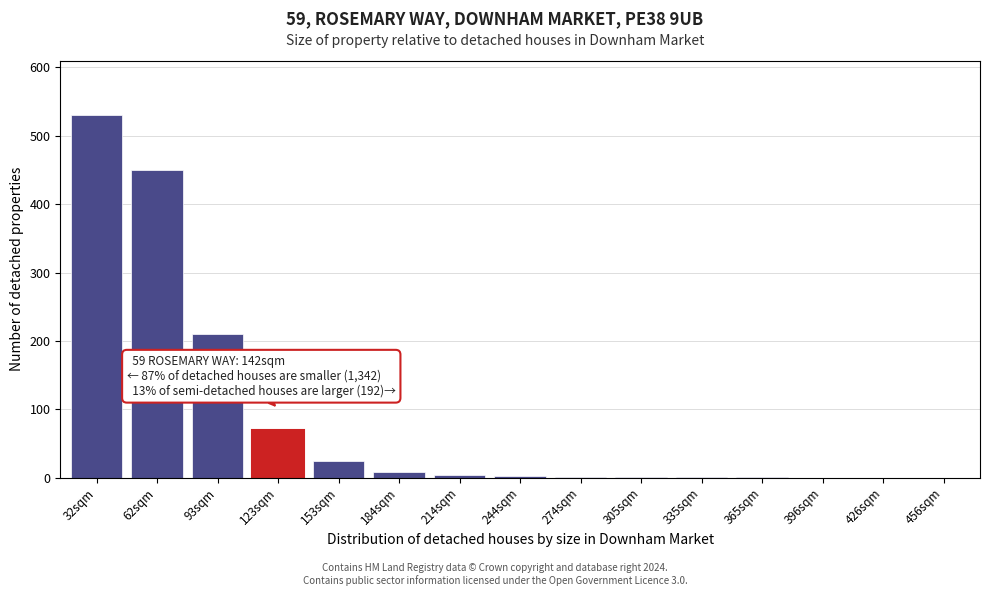

What is the change in value from 32sqm to 123sqm?

-460